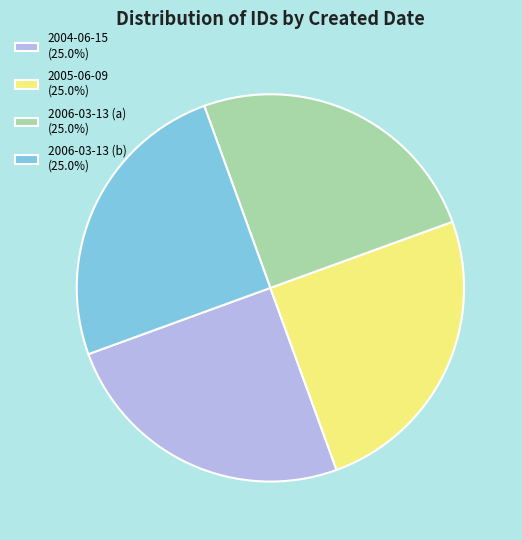

Does any single category account for the majority?

No